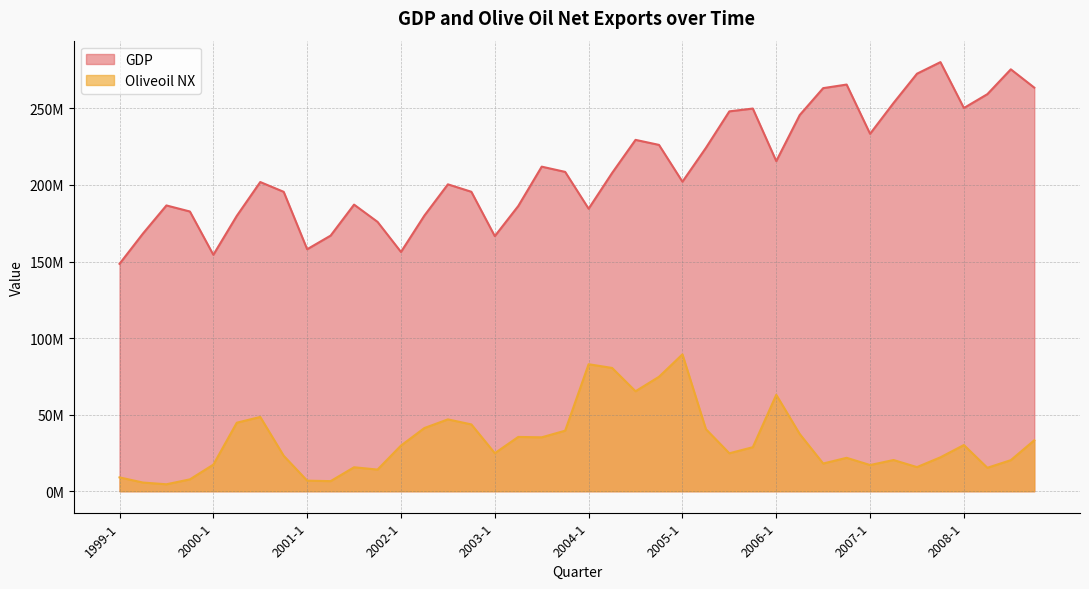

Where is Oliveoil NX nearest to the value 46958925?

2002-3